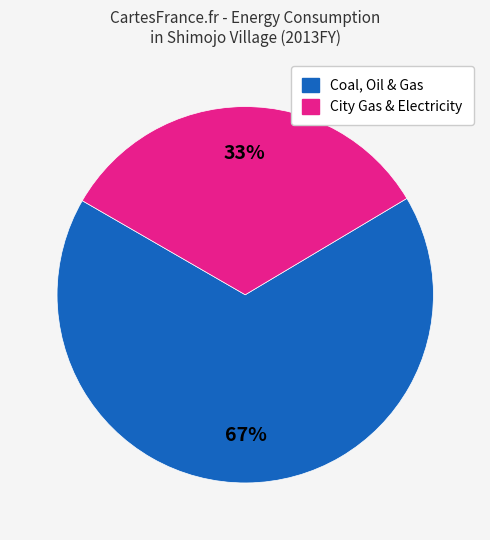

To the nearest percent, what is the difference between the largest and smallest slice percentages?

34%